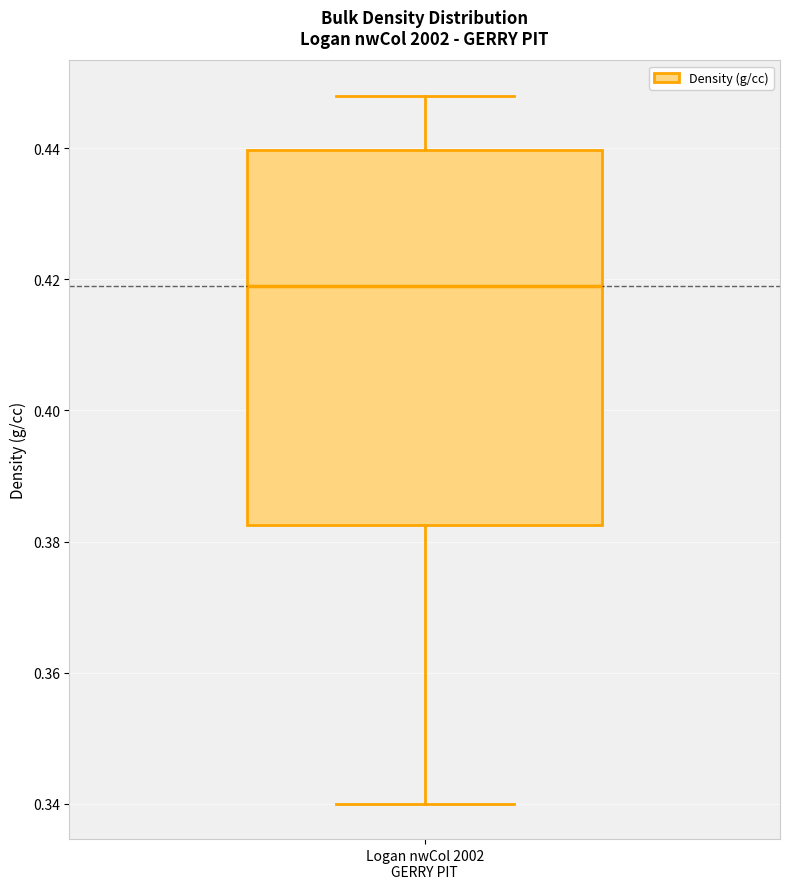

Read this box plot against the y-axis: the position of the median line, the range covered by the box, and the ends of both whiskers. The values are not printed on the chart, so give them approximately, as read against the axis.

median 0.420, box 0.382 to 0.440, whiskers 0.340 to 0.448